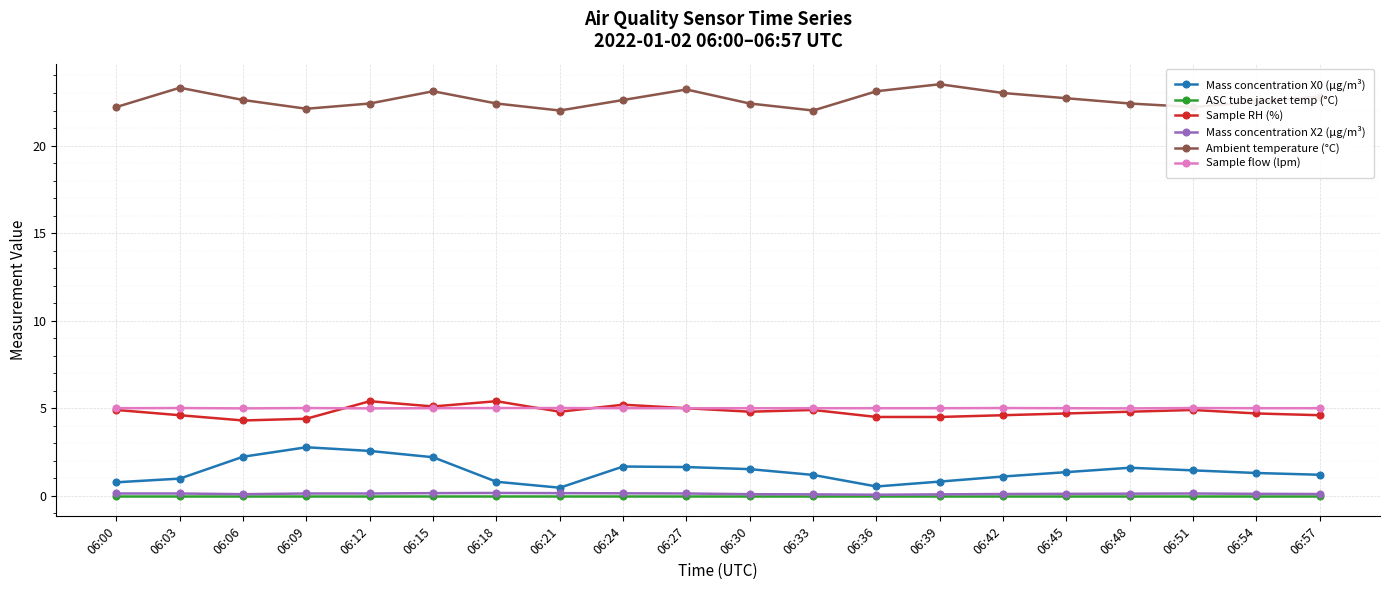

True or false: Mass concentration X0 (μg/m³) and Sample RH (%) cross at least once.

False